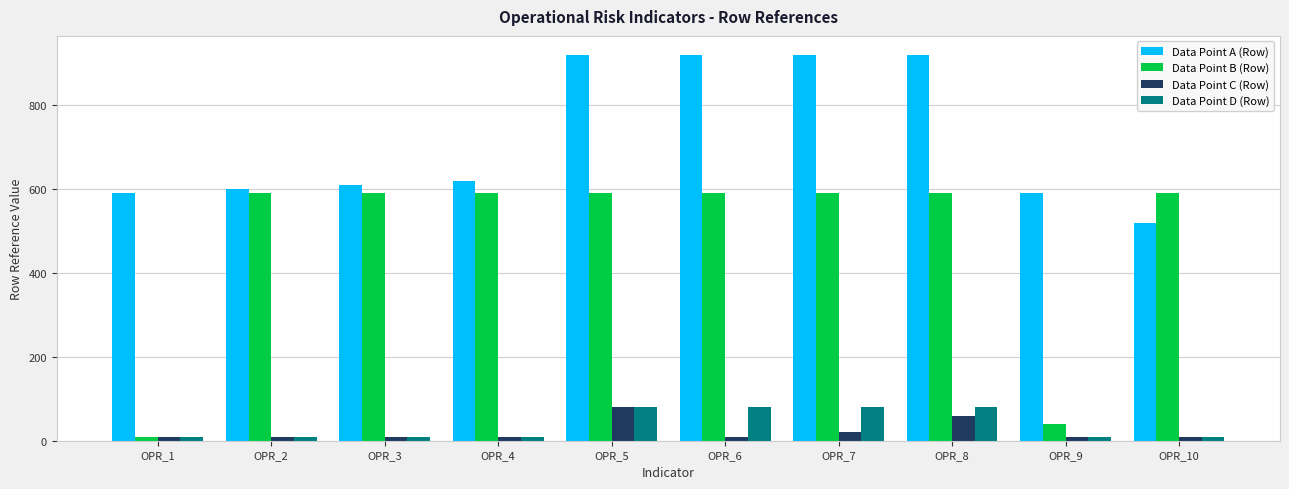

Where is Data Point C (Row) nearest to the value 45?

OPR_8